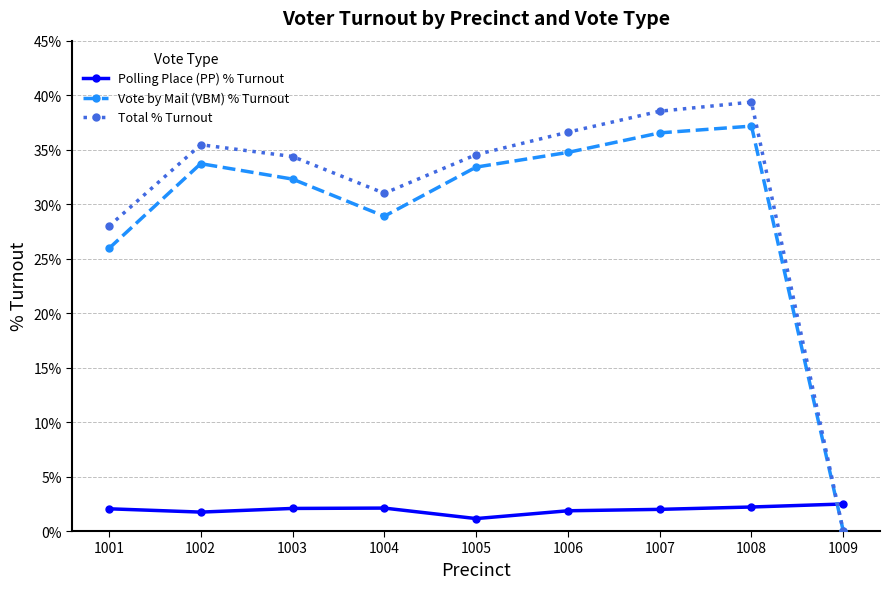

Is this an area chart (filled region under the line)?

No